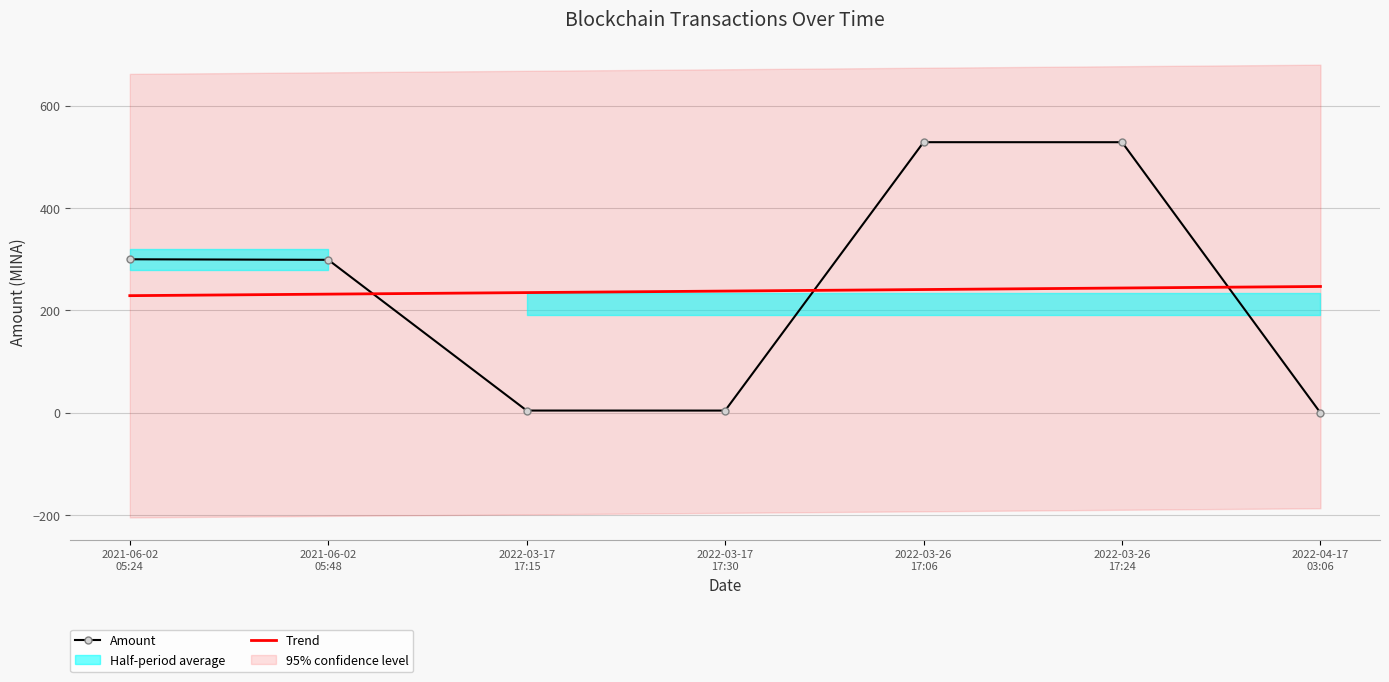

Reading left to right, extract all data points from this chart.

Amount: 2021-06-02
05:24=300.0	2021-06-02
05:48=298.9	2022-03-17
17:15=4.5	2022-03-17
17:30=4.5	2022-03-26
17:06=528.7	2022-03-26
17:24=528.7	2022-04-17
03:06=0.0
Trend: 2021-06-02
05:24=228.9	2021-06-02
05:48=231.9	2022-03-17
17:15=234.9	2022-03-17
17:30=237.9	2022-03-26
17:06=240.9	2022-03-26
17:24=243.9	2022-04-17
03:06=246.9